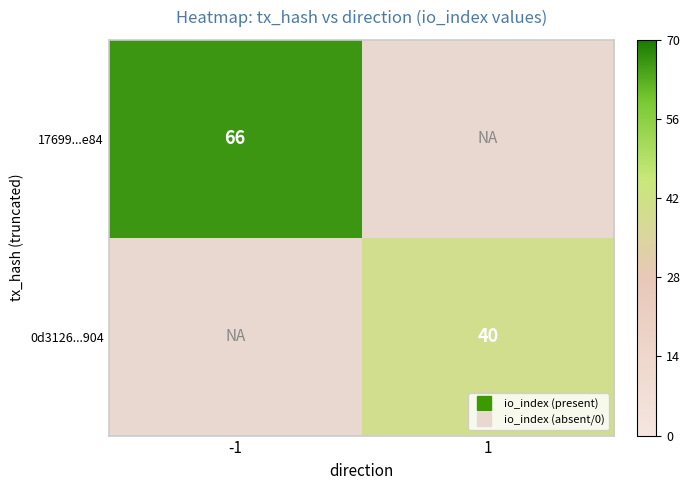

Rank the series at -1 from highest to lowest value.

17699...e84, 0d3126...904